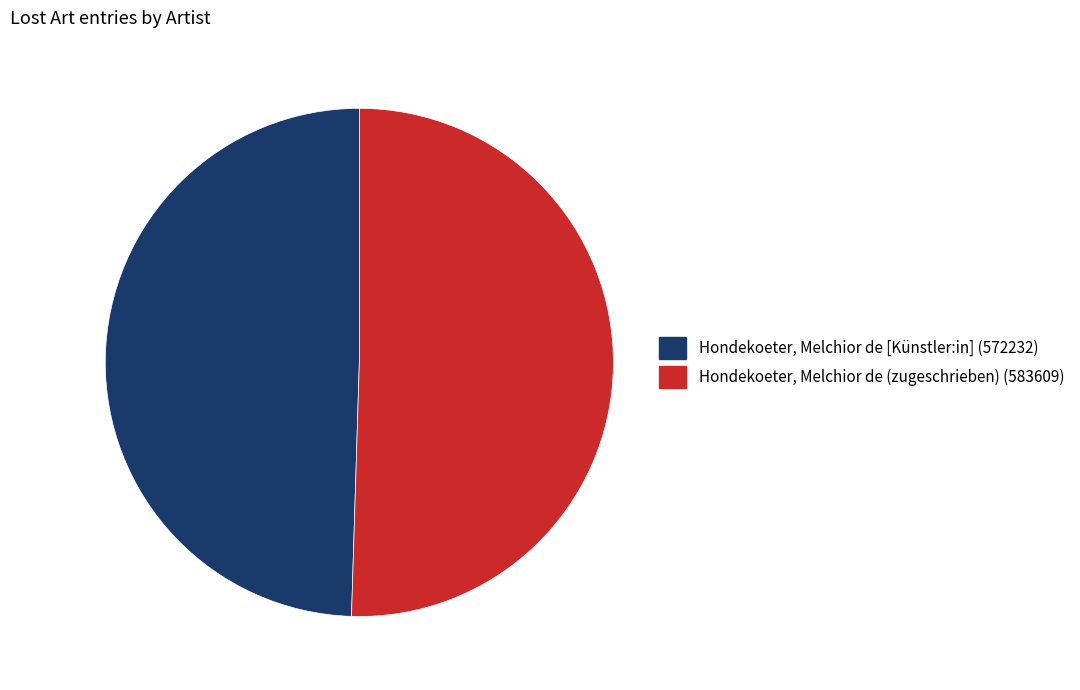

Rank the categories by value from lowest to highest.

Hondekoeter, Melchior de [Künstler:in], Hondekoeter, Melchior de (zugeschrieben)